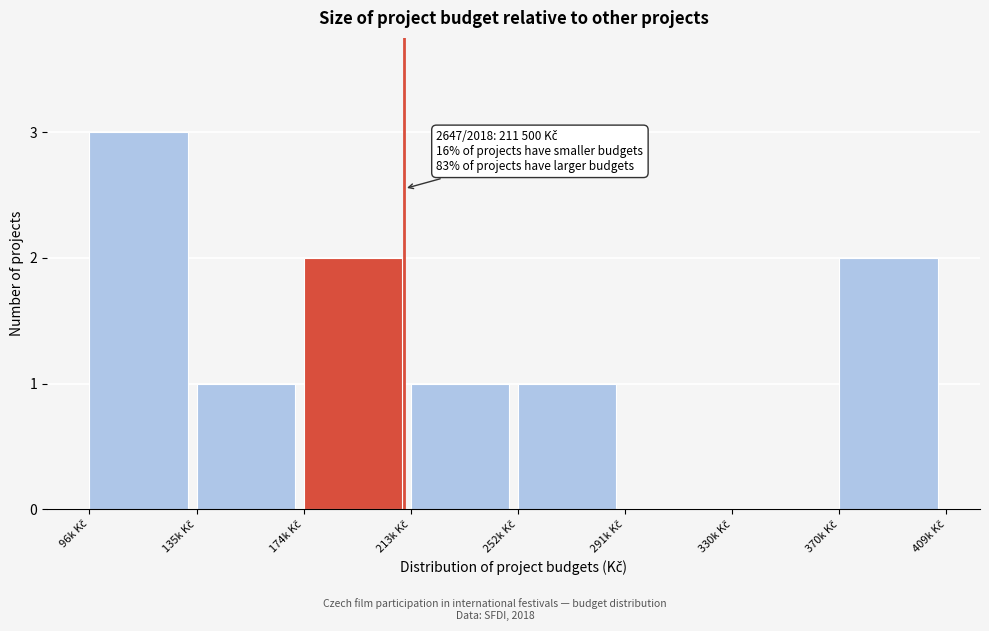

What is the maximum value shown in the chart?

3